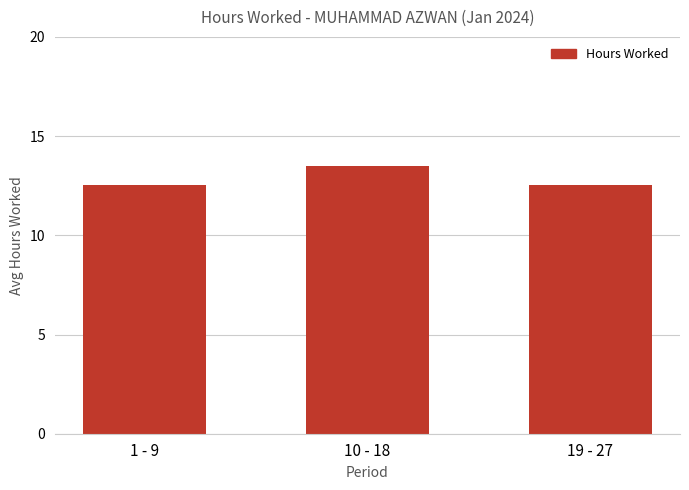

Is it true that the value at 10 - 18 is 20.0?

False